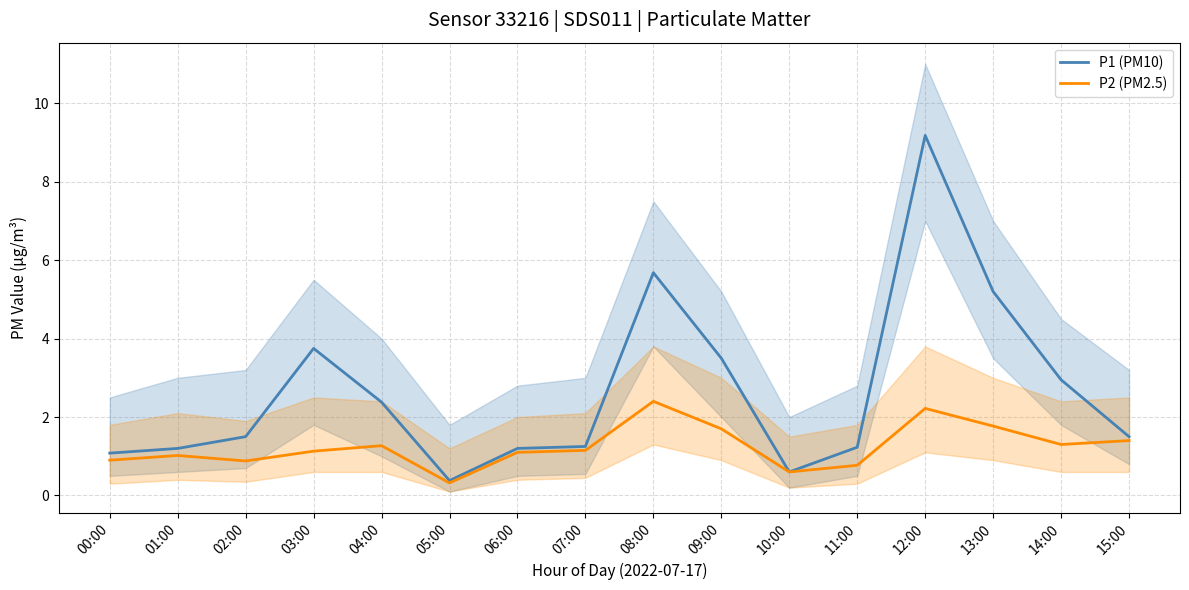

The value of P1 (PM10) at 11:00 is 1.2. True or false?

True